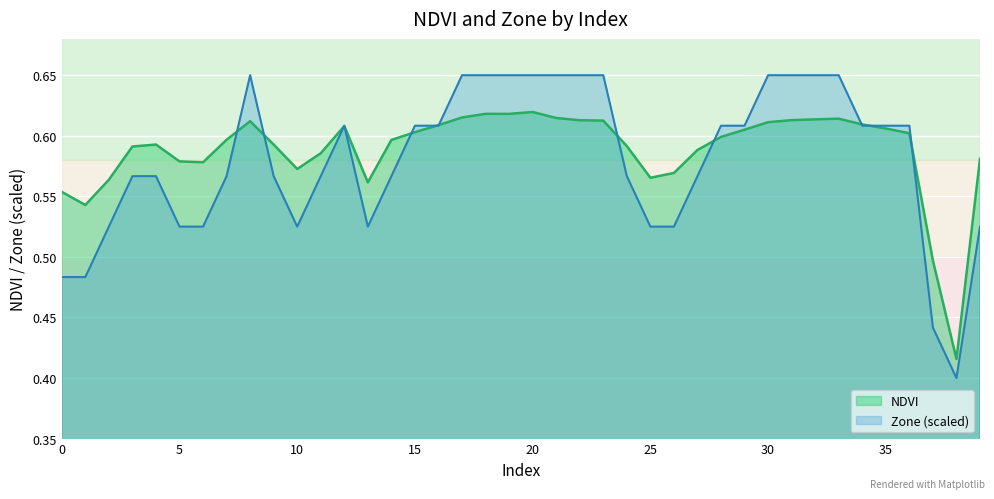

How many lines are shown in the chart?

2